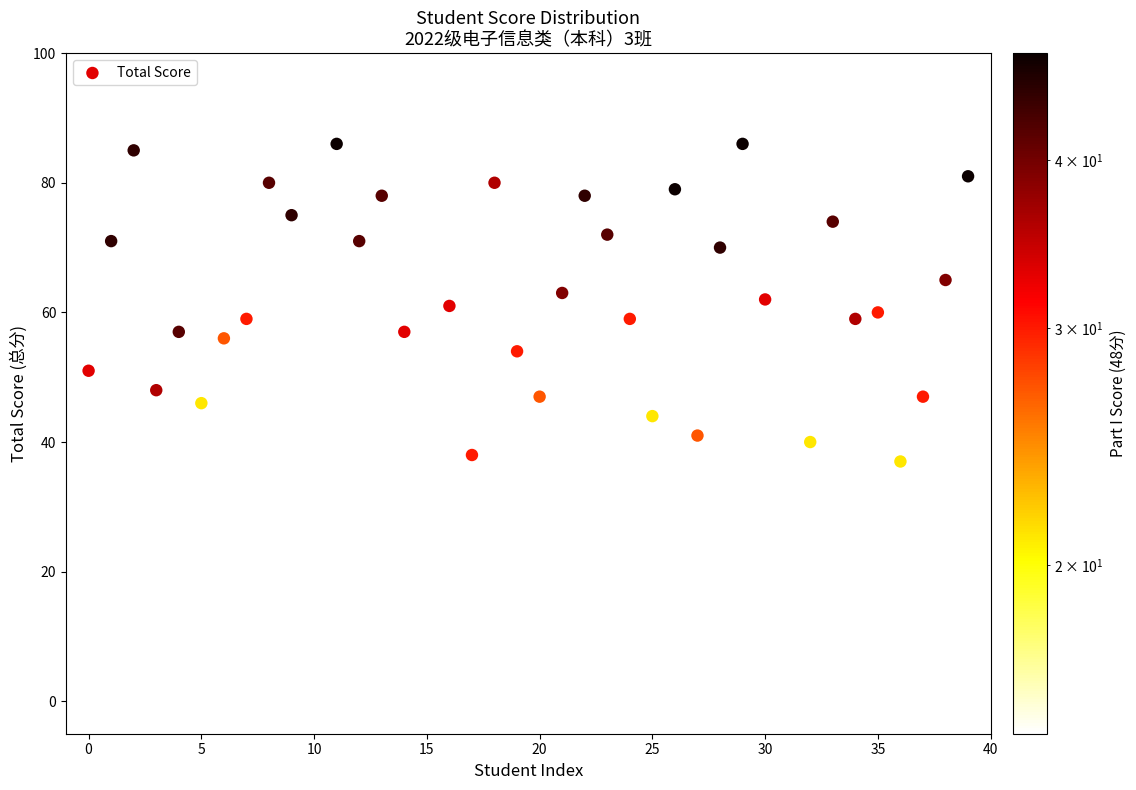

What is the range of Y values (max minus min)?

86